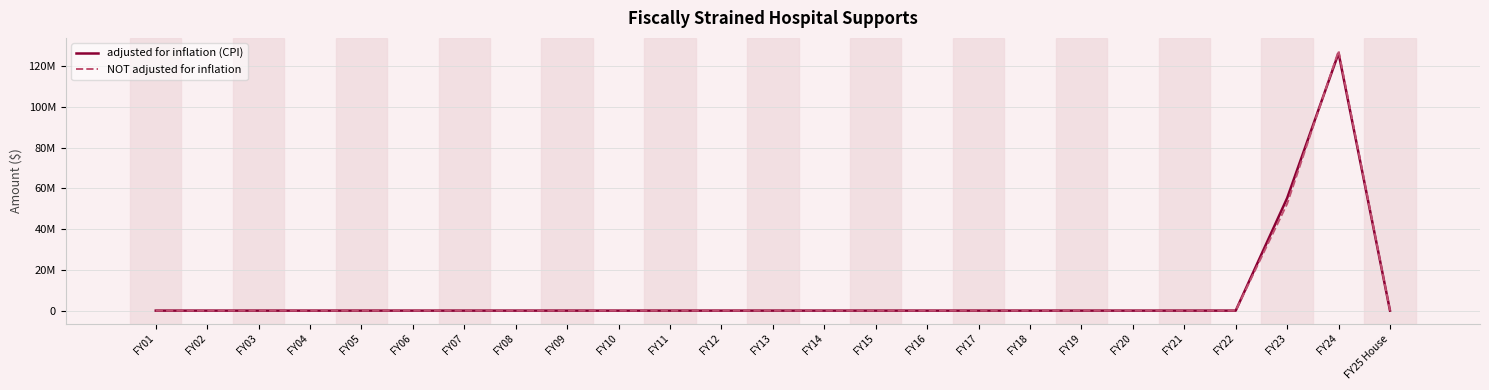

Is this an area chart (filled region under the line)?

No